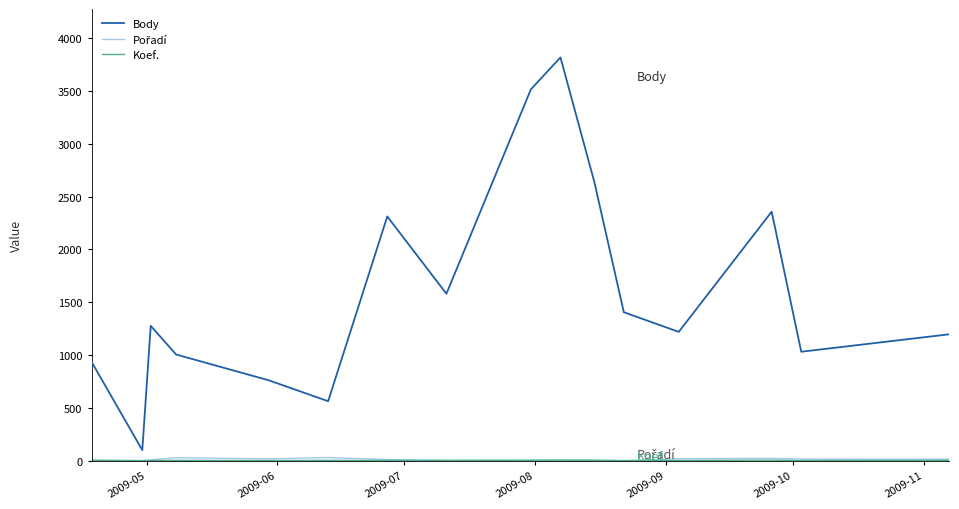

What is the minimum value for Body?

101